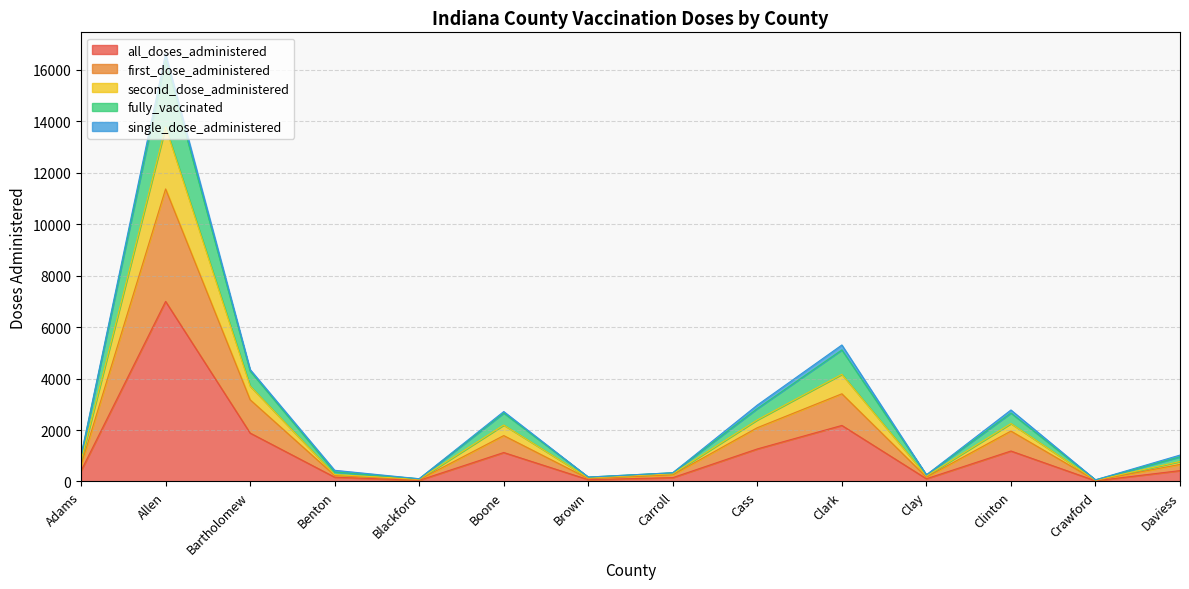

At which category is the sum across all series the highest?

Allen